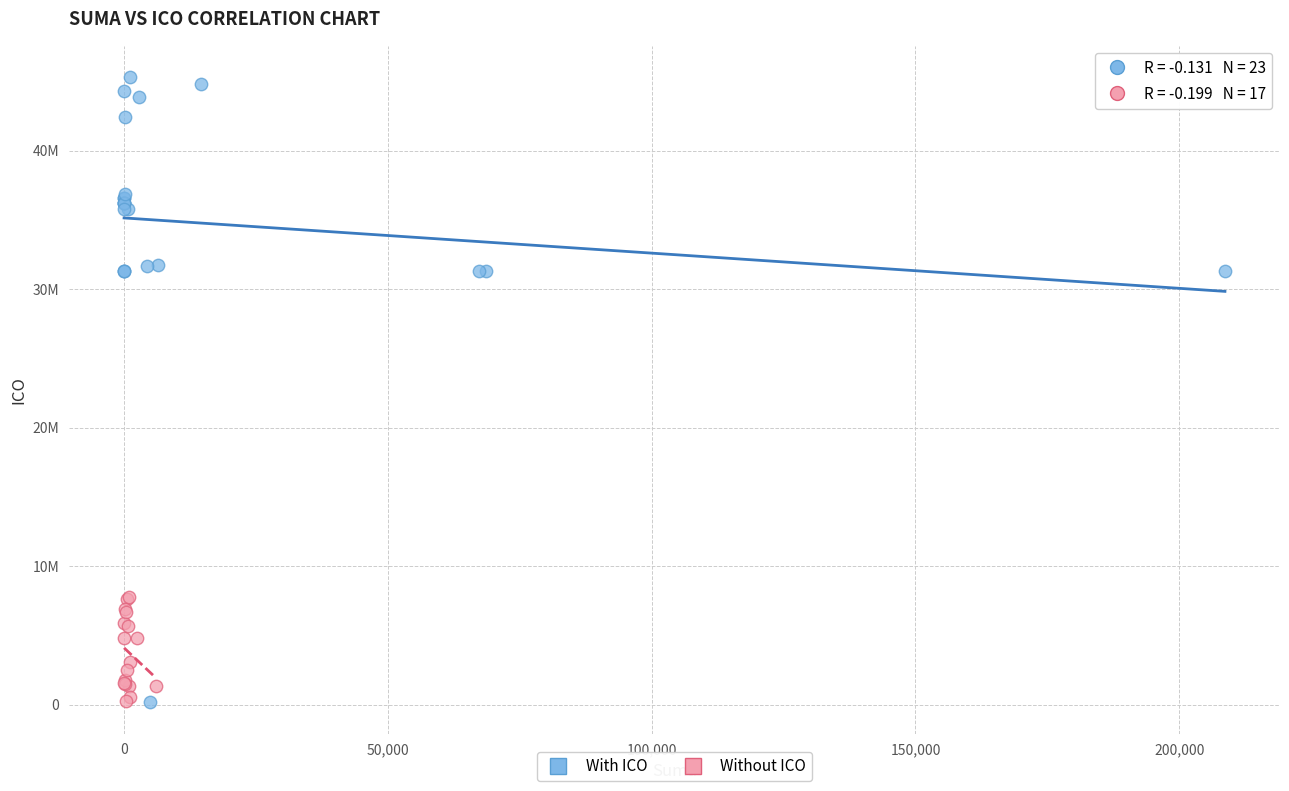

What are all the series names shown in the legend?

With ICO, Without ICO